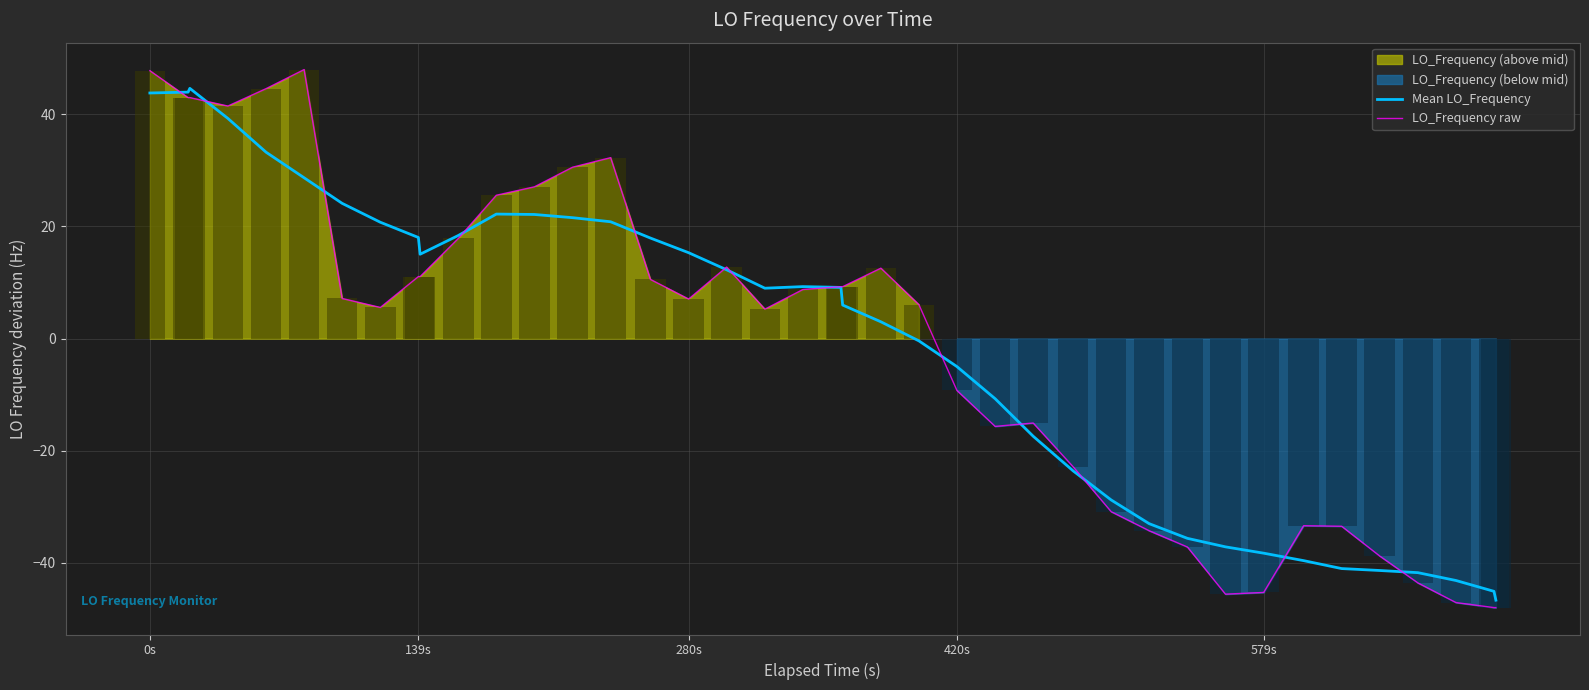

Does the chart contain stacked bars?

No